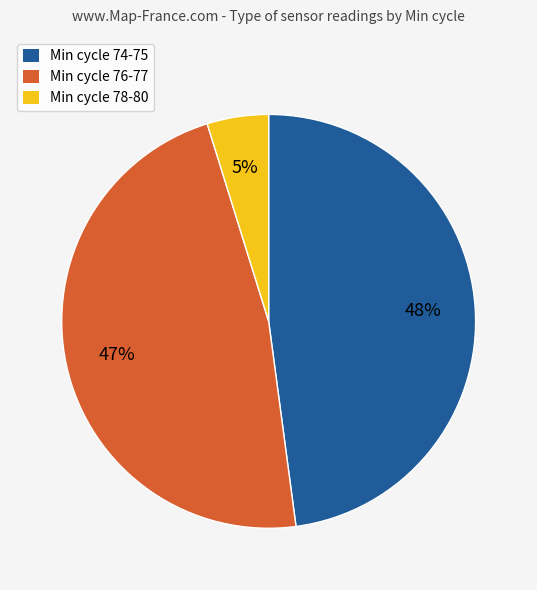

Rank the categories by value from lowest to highest.

Min cycle 78-80, Min cycle 76-77, Min cycle 74-75